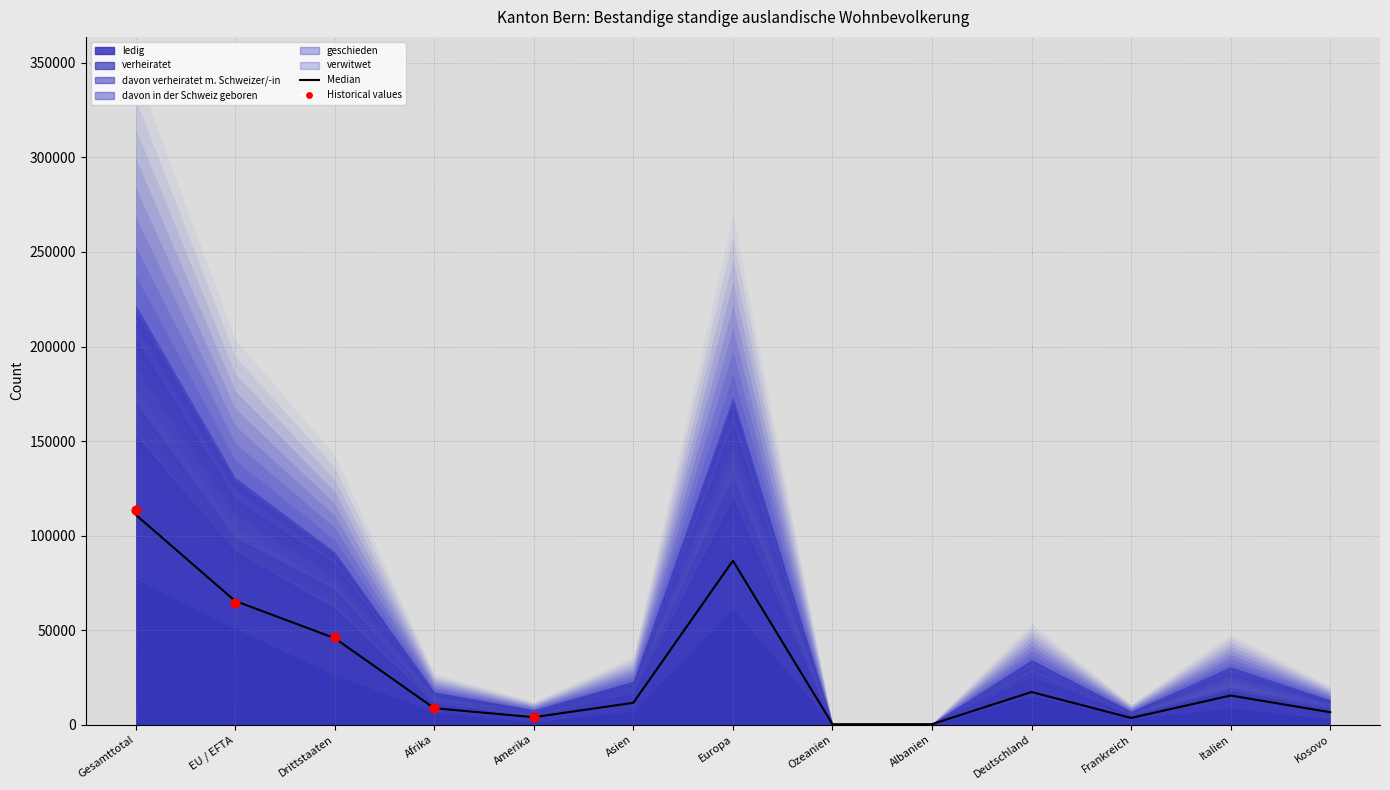

Is the value of davon in der Schweiz geboren at Albanien greater than the value of davon verheiratet m. Schweizer/-in at Asien?

No